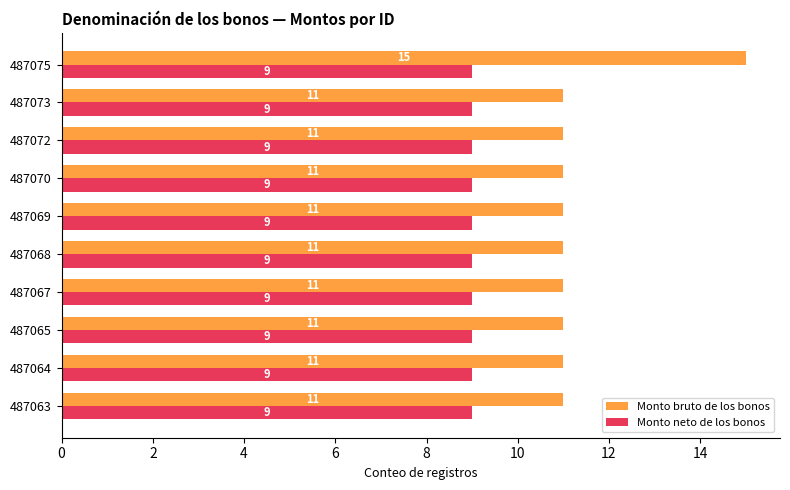

Which series changed the most between 487065 and 487075?

Monto bruto de los bonos